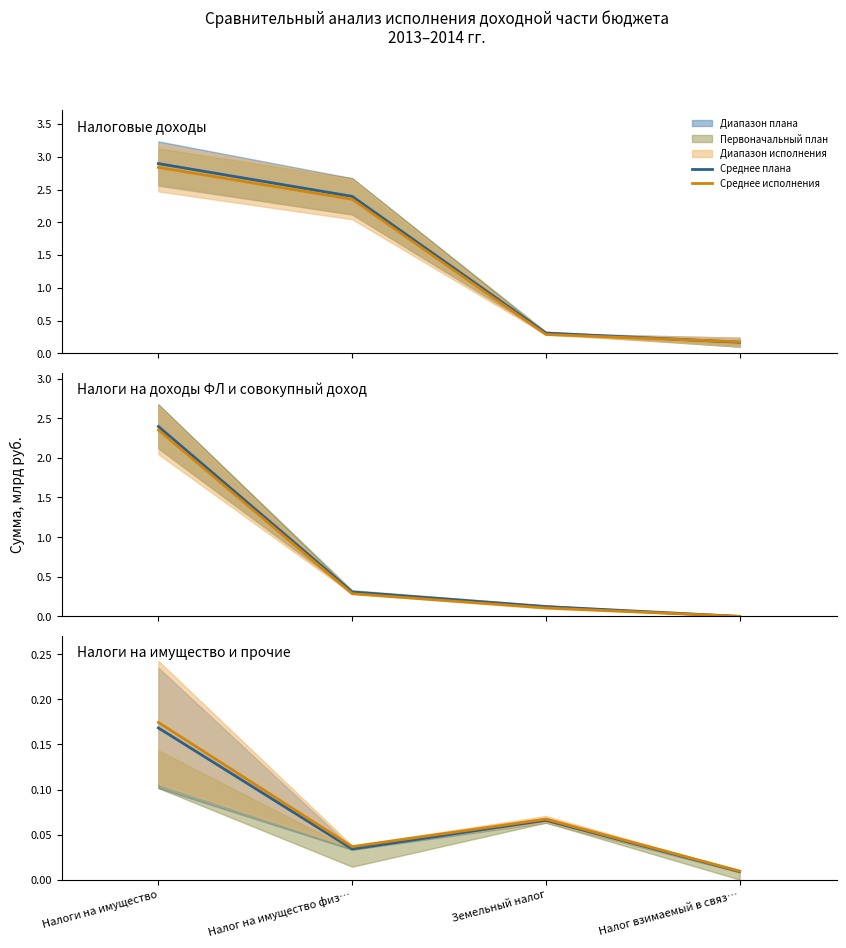

How many lines are shown in the chart?

2